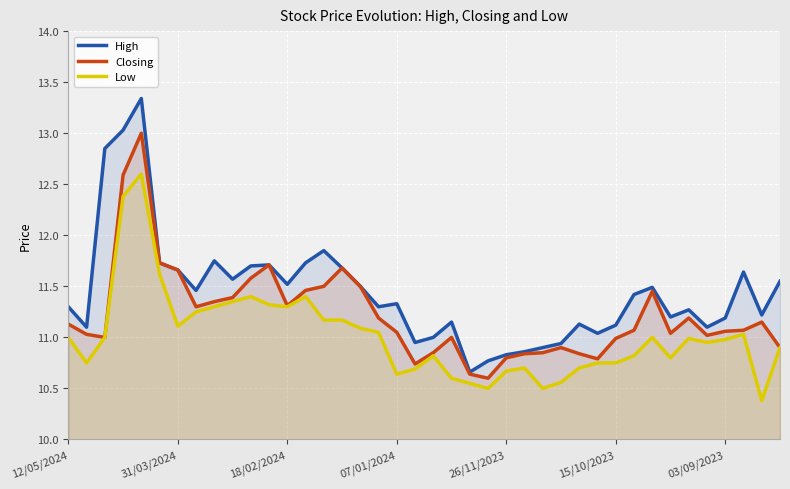

Rank the series by their maximum value, from highest to lowest.

High, Closing, Low